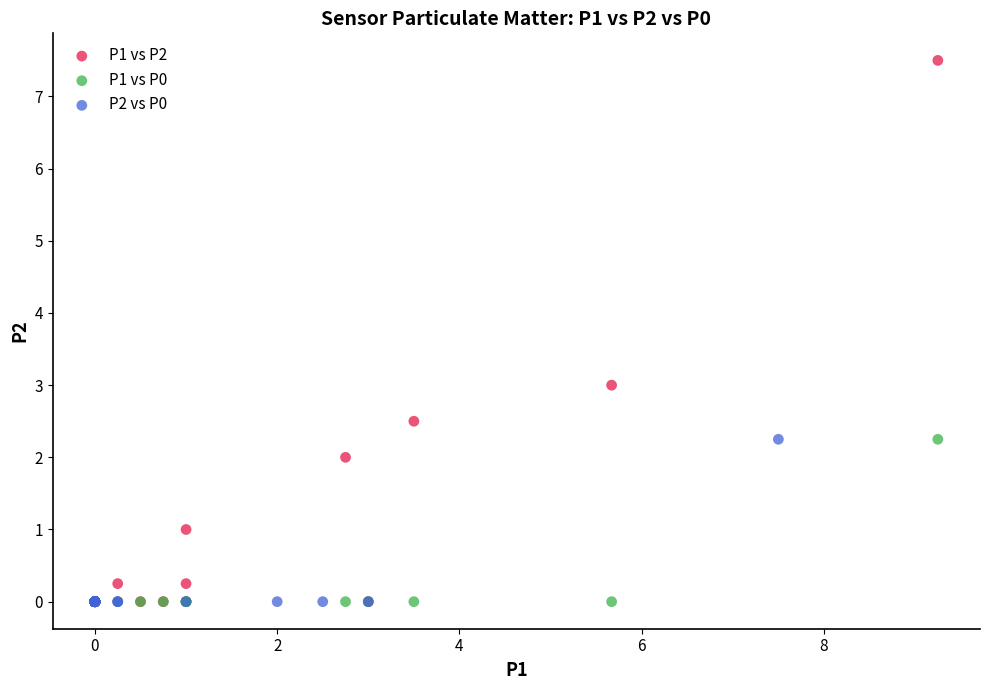

What are all the series names shown in the legend?

P1 vs P2, P1 vs P0, P2 vs P0